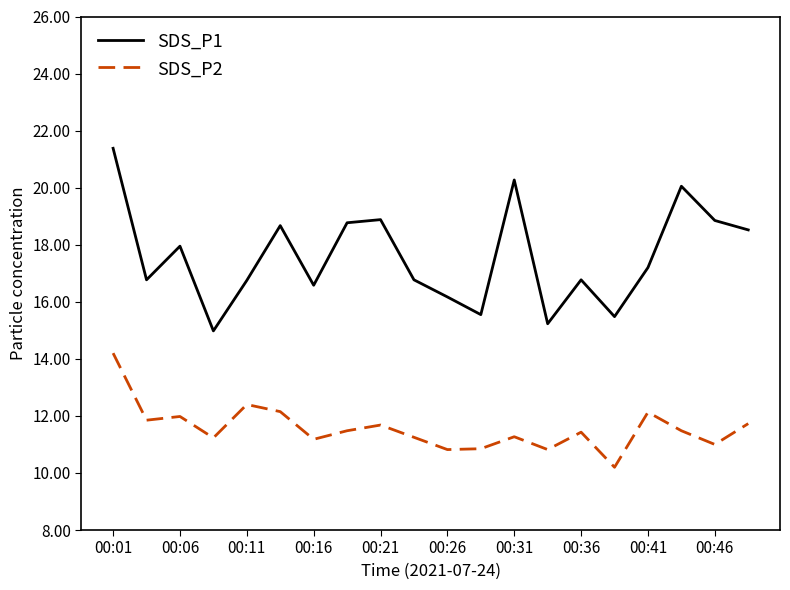

What is the highest value of the SDS_P1 series?

21.4